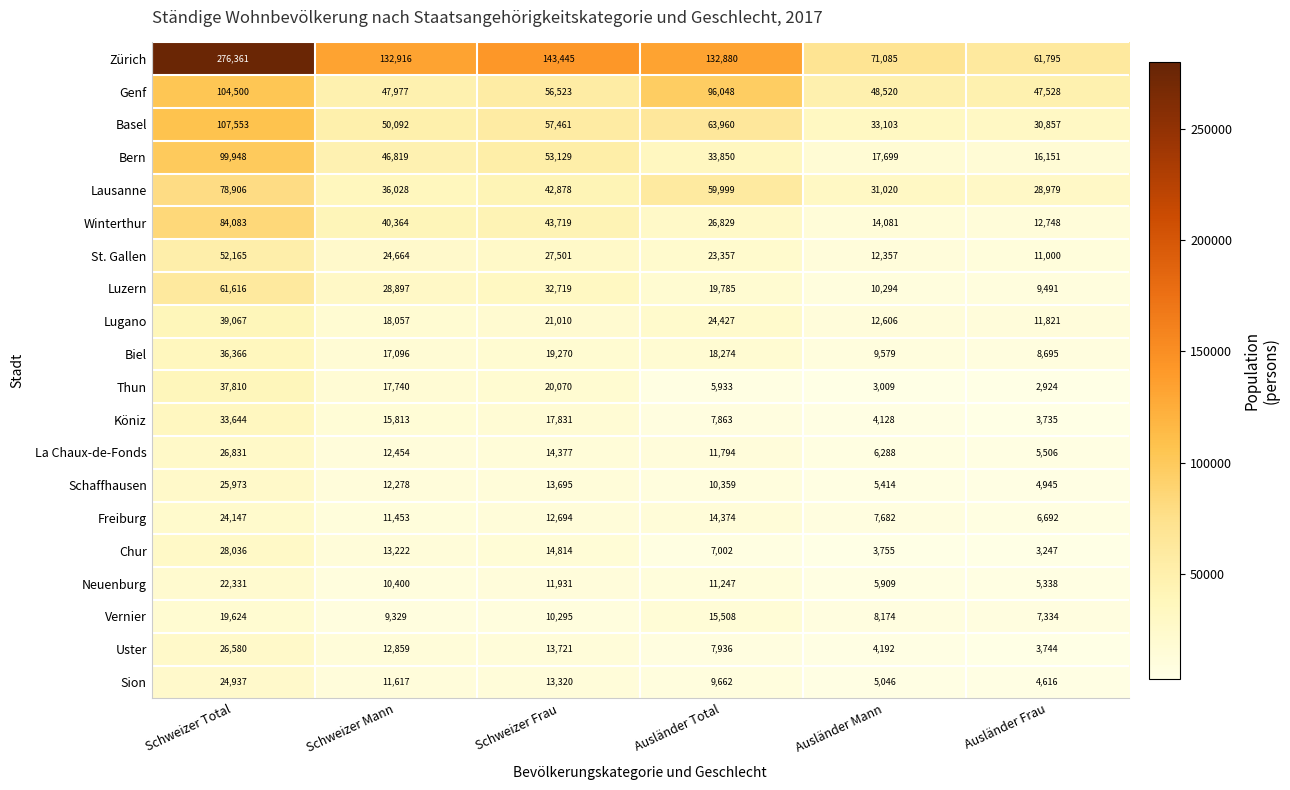

Rank the series at Ausländer Total from highest to lowest value.

Zürich, Genf, Basel, Lausanne, Bern, Winterthur, Lugano, St. Gallen, Luzern, Biel, Vernier, Freiburg, La Chaux-de-Fonds, Neuenburg, Schaffhausen, Sion, Uster, Köniz, Chur, Thun